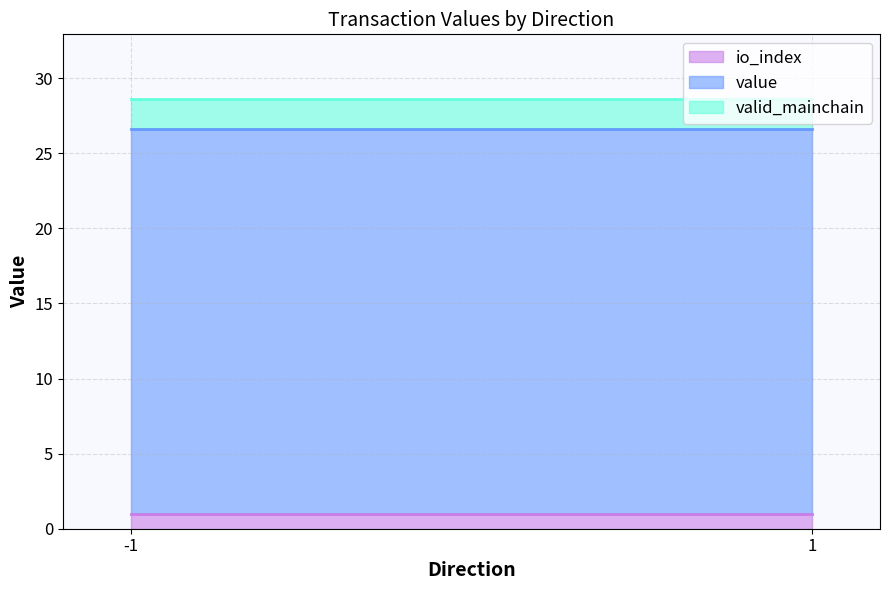

Which label corresponds to the largest value in the chart?

-1